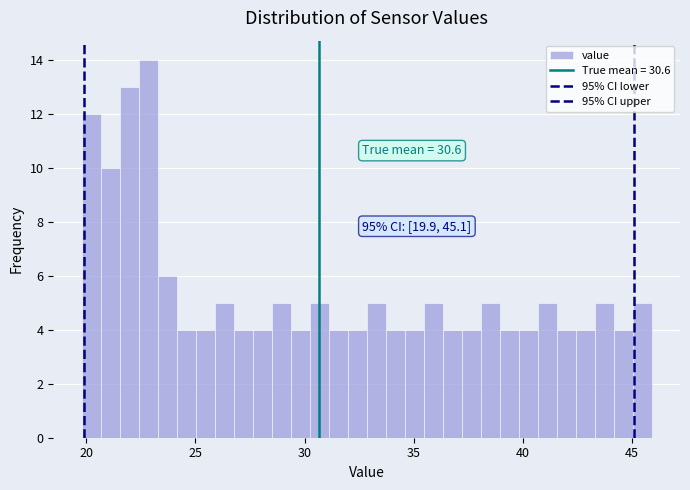

Around what value on the x-axis is the tallest bar? Give the approximate position of its centre, as read against the axis.

23.0